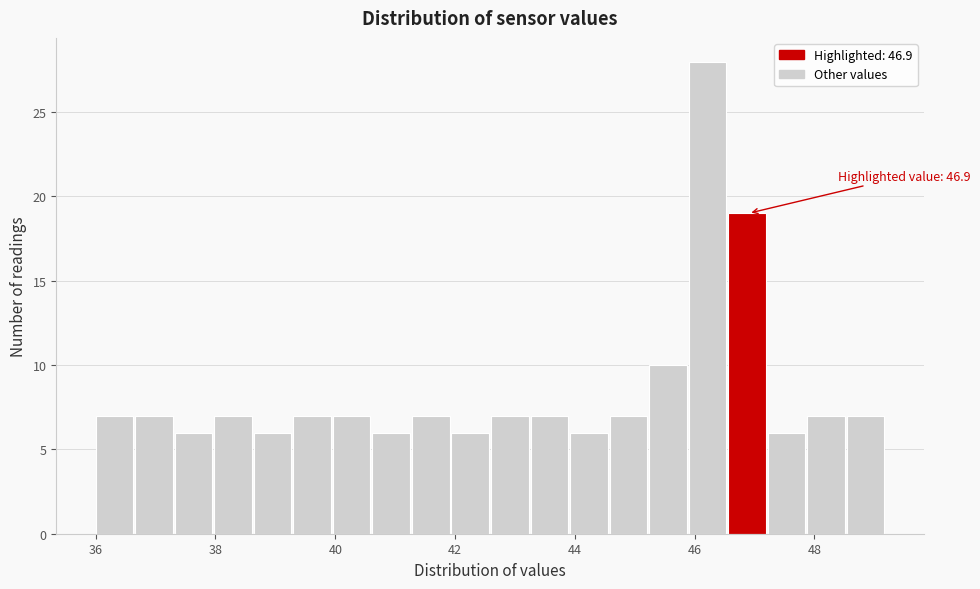

Around what value on the x-axis is the tallest bar? Give the approximate position of its centre, as read against the axis.

46.2